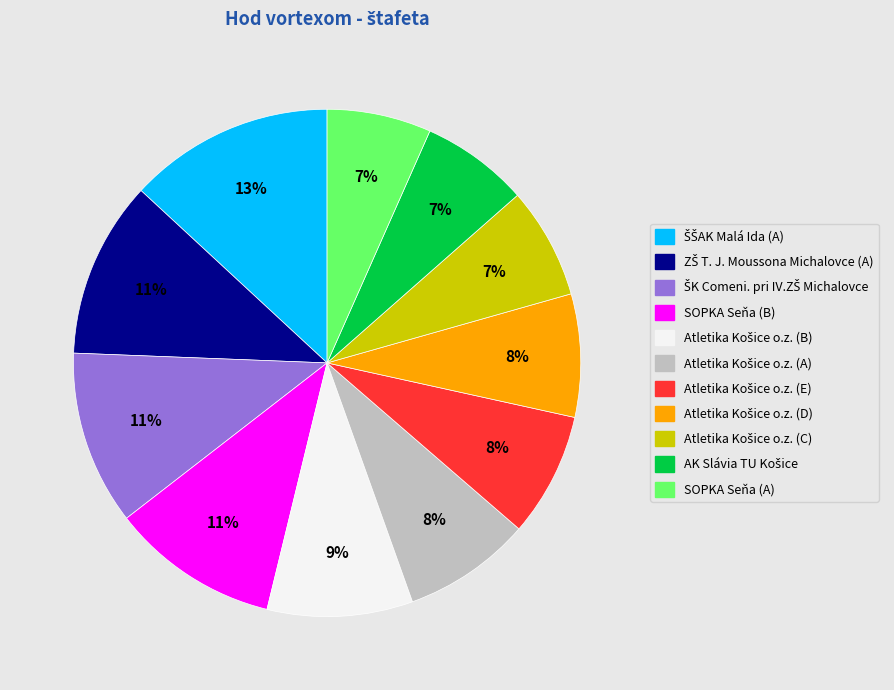

What percentage is the SOPKA Seňa (A) slice, to the nearest percent?

7%